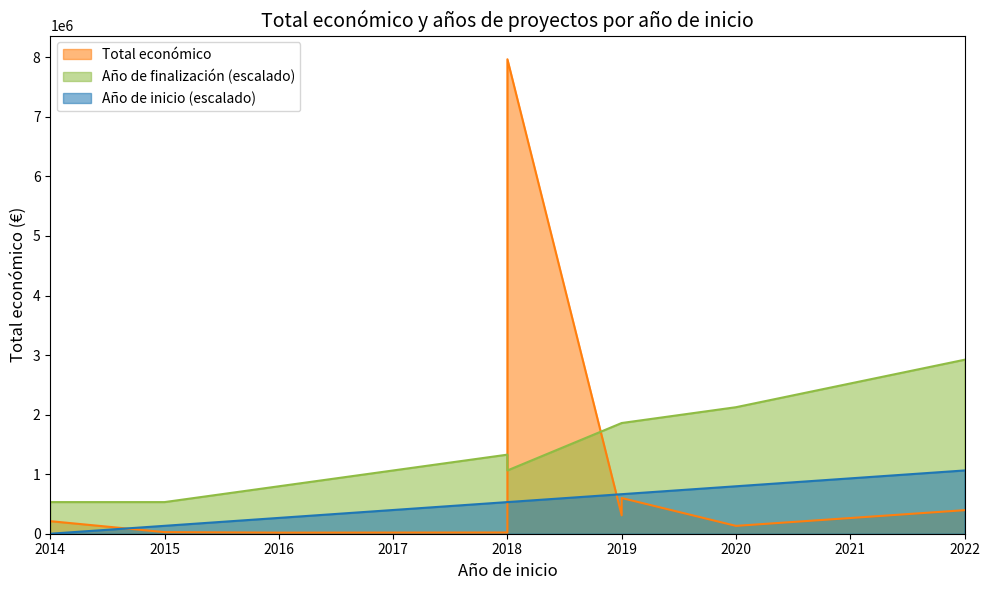

At which category is the sum across all series the highest?

2018